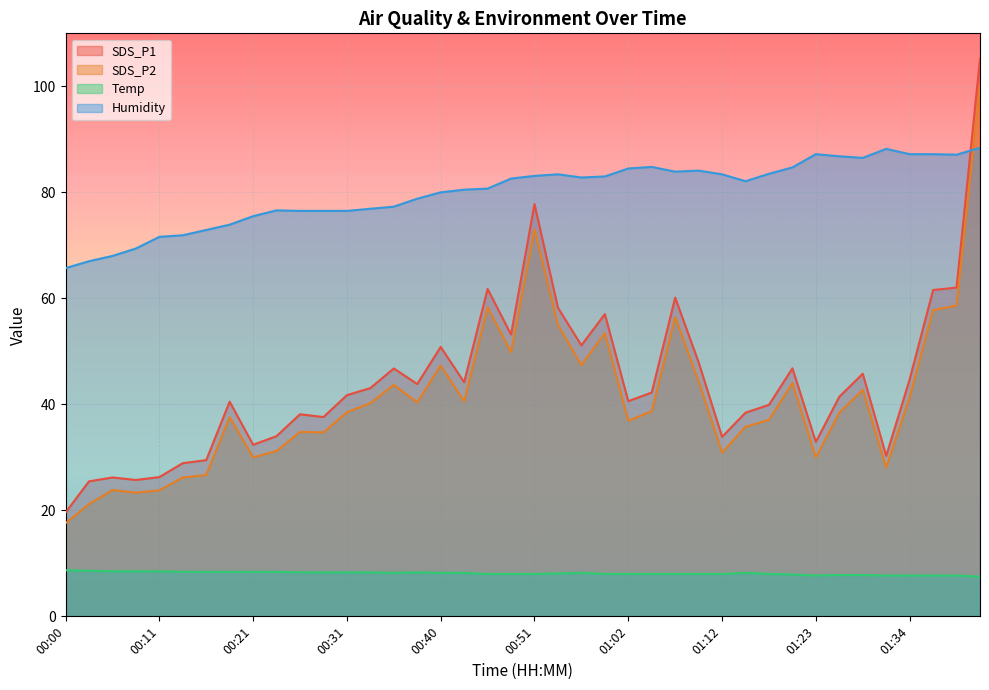

True or false: Humidity has a value of 43.3 at 01:15.

False